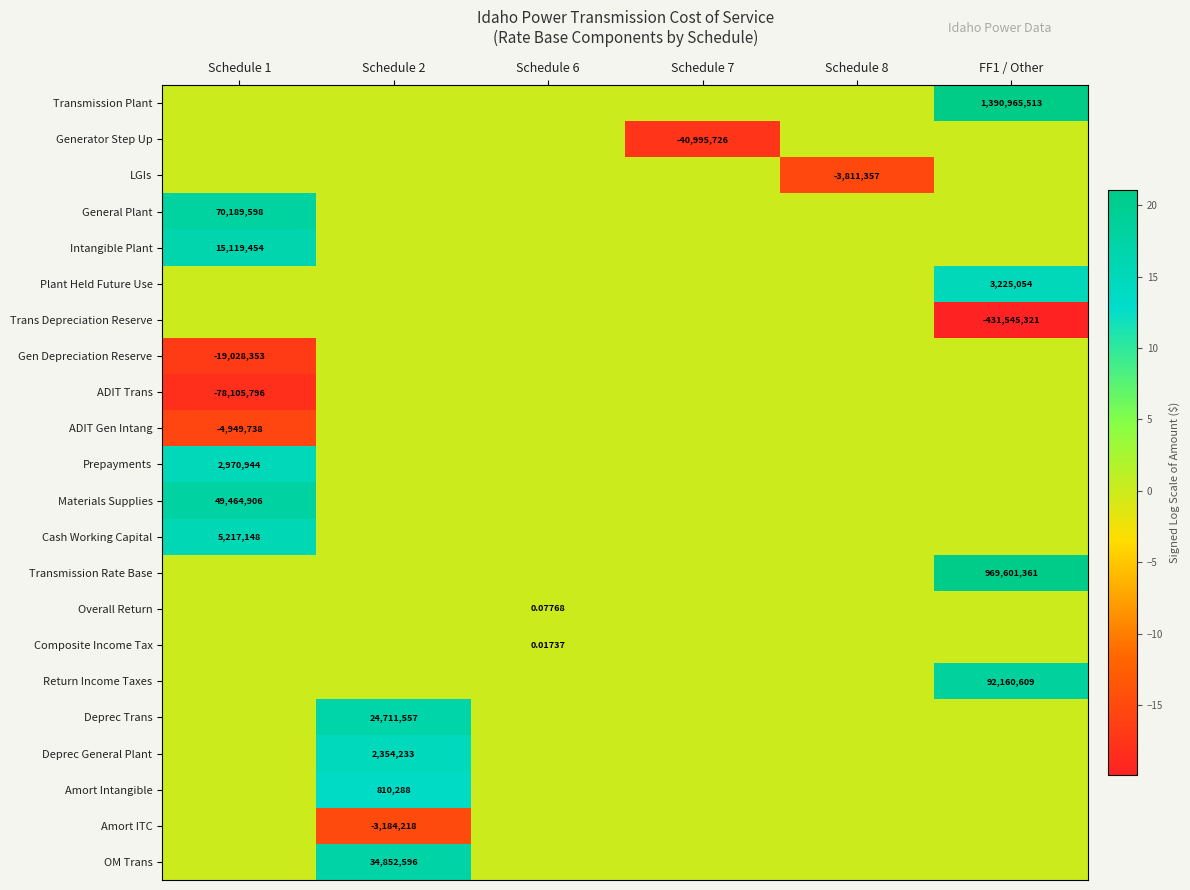

Which series has the widest spread of values?

Transmission Plant